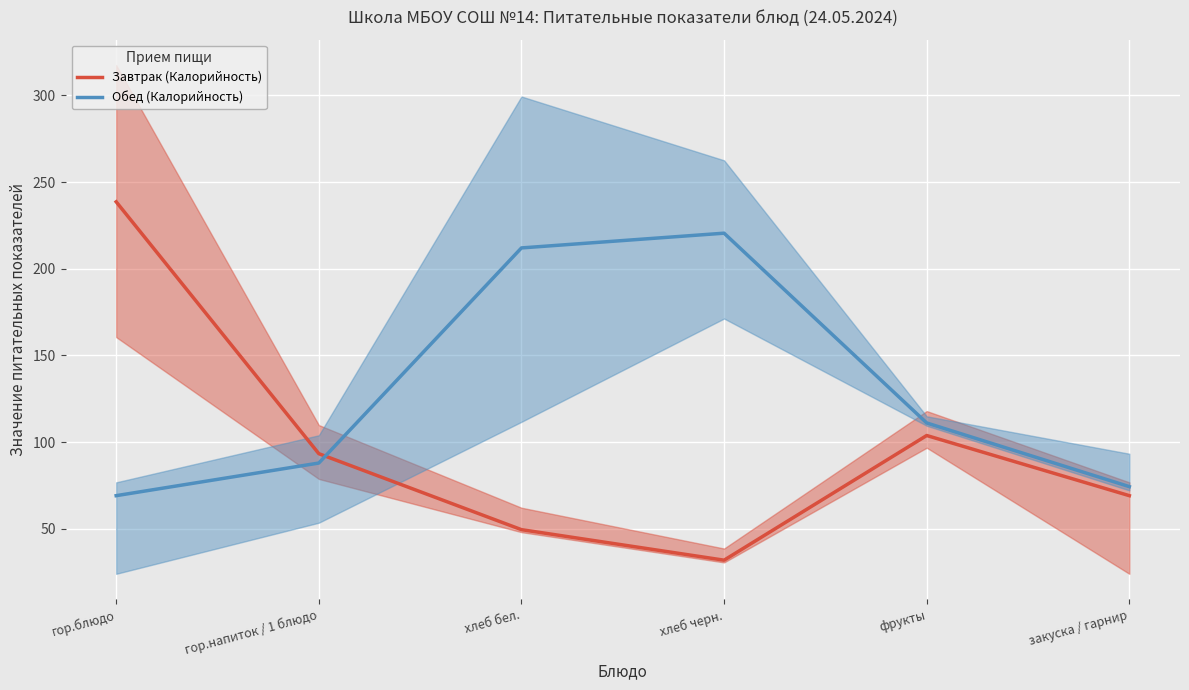

What is the difference between the second highest and minimum values in the Обед (Калорийность) series?

142.8